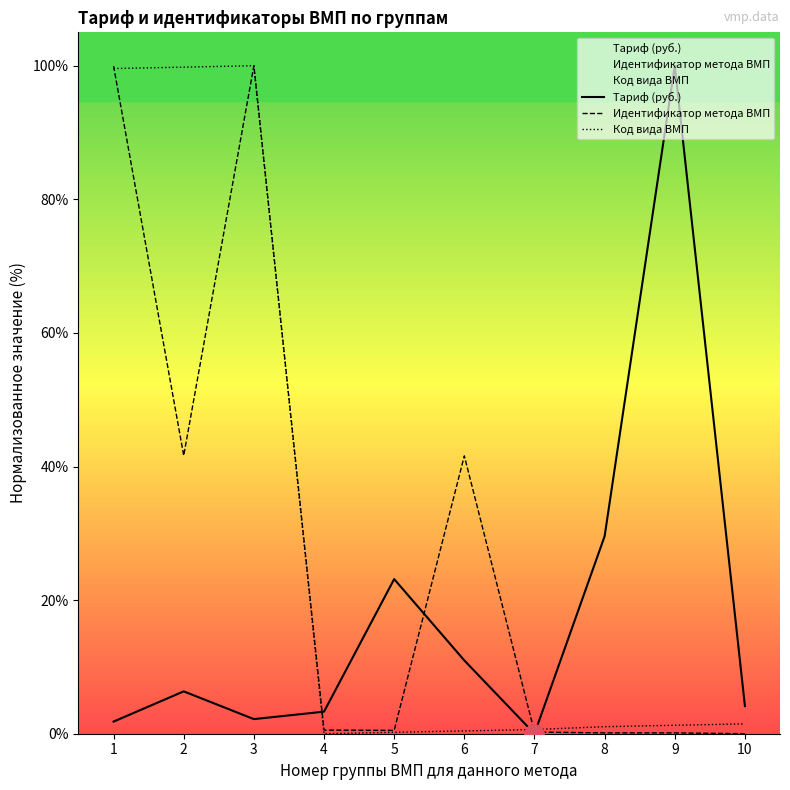

What is the approximate value of Код вида ВМП at 10?

1.5